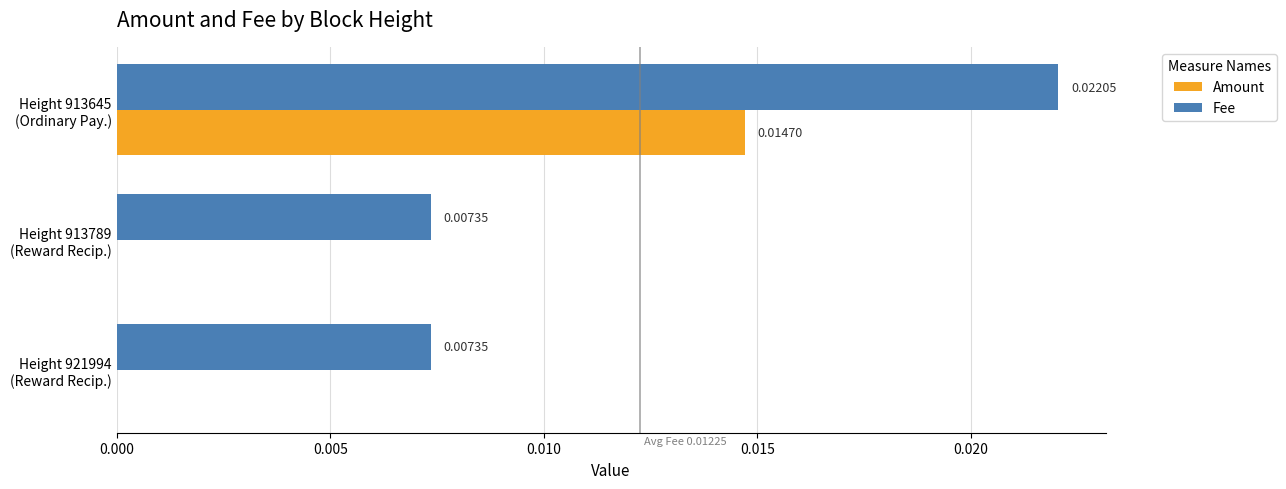

Which series has the largest total across all categories?

Fee